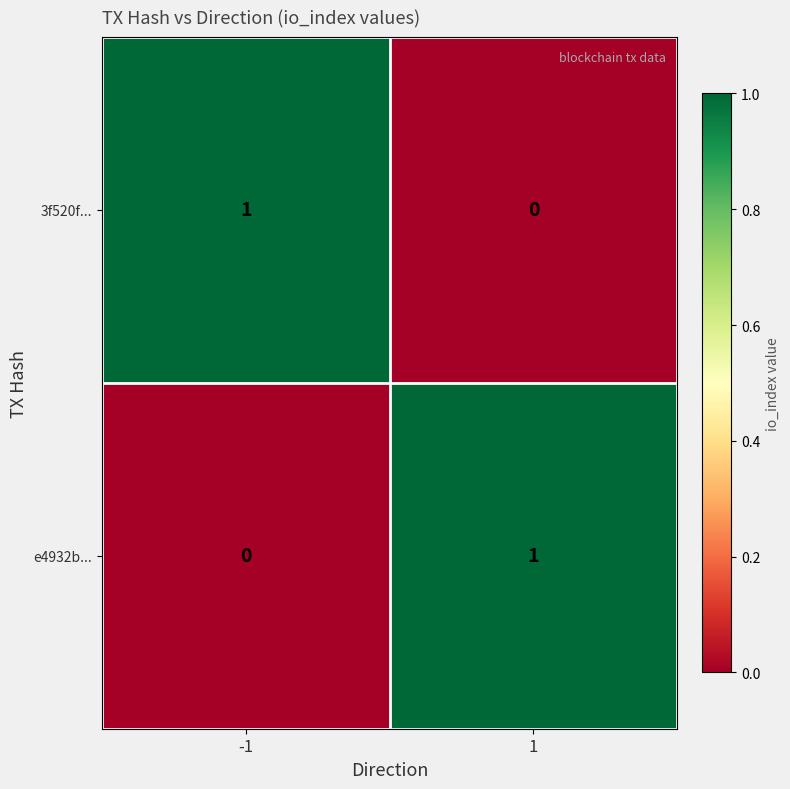

What is the difference between the highest and lowest values at -1?

1